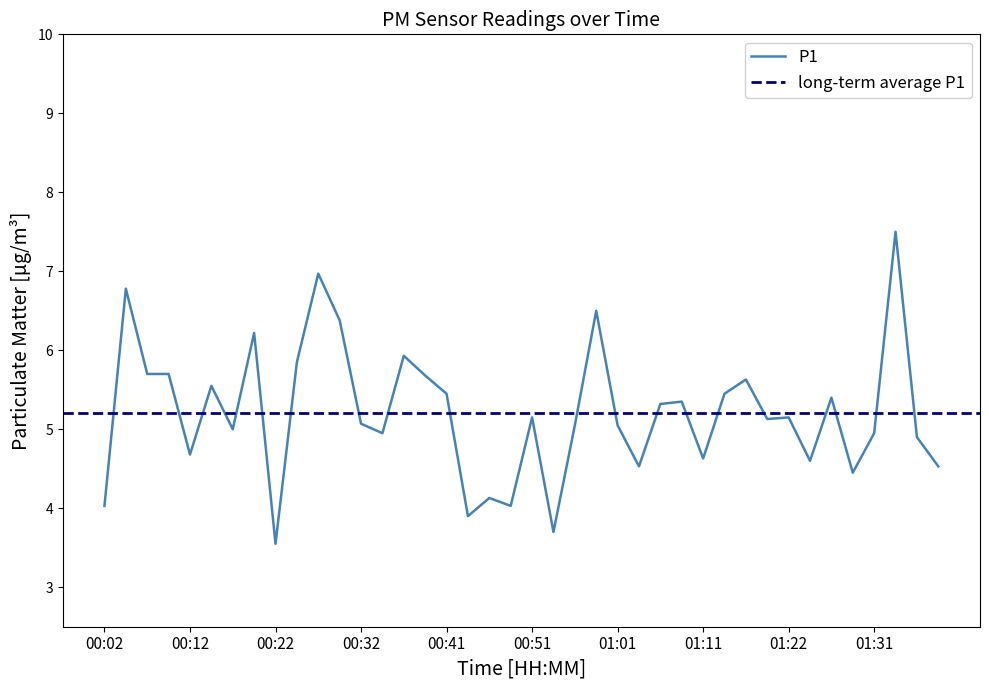

List the labels in order of value, smallest first.

00:22, 00:54, 00:44, 00:02, 00:49, 00:46, 01:29, 01:04, 01:39, 01:24, 01:11, 00:12, 01:36, 00:34, 01:31, 00:17, 00:56, 01:01, 00:32, 01:19, 00:51, 01:22, 01:06, 01:09, 01:27, 00:41, 01:14, 00:14, 01:16, 00:39, 00:07, 00:09, 00:24, 00:36, 00:19, 00:29, 00:59, 00:04, 00:27, 01:34